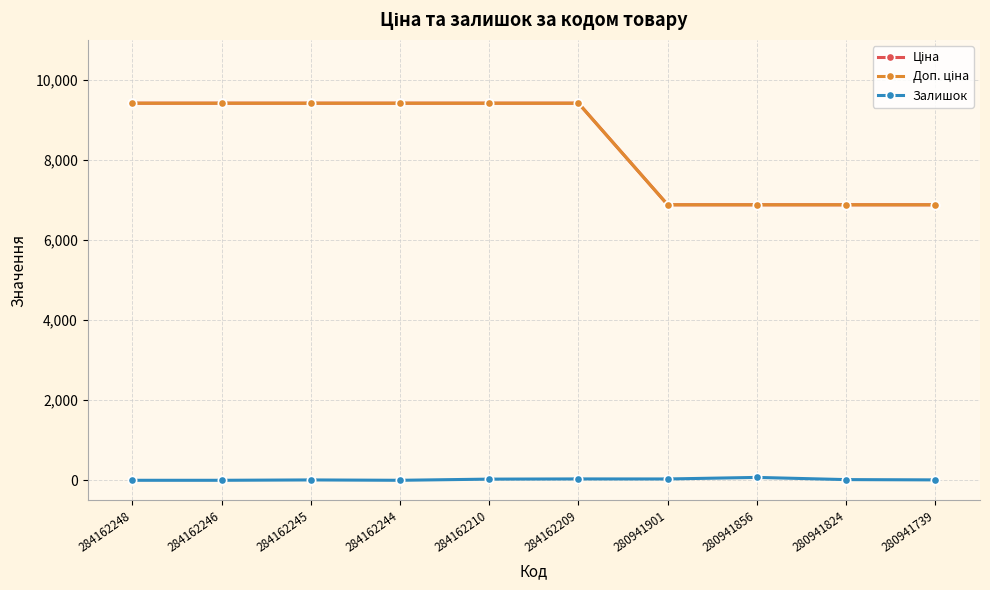

True or false: Залишок has a value of 18.5 at 284162210.

False